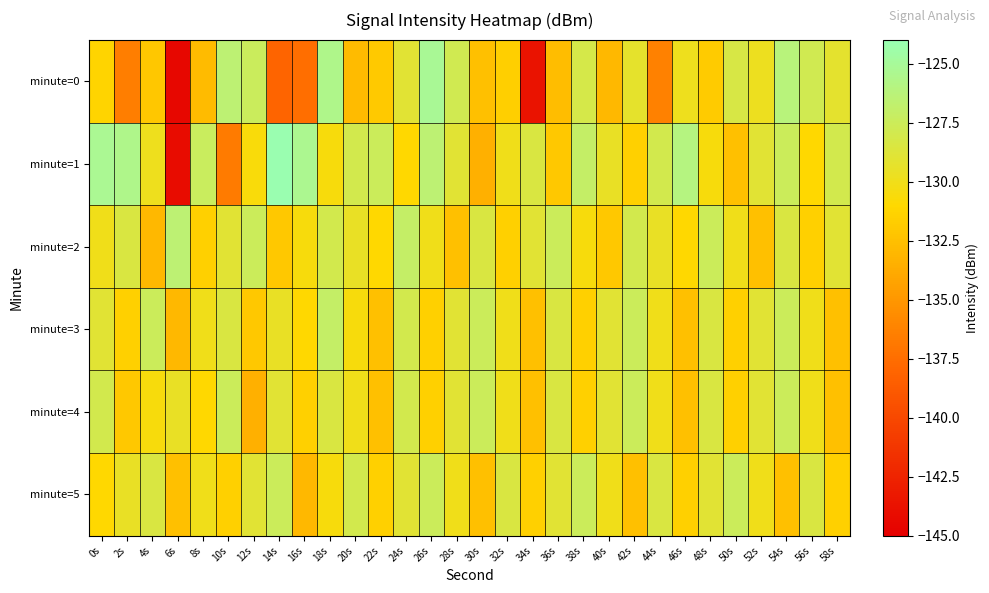

Between 0s and 20s, which series saw the biggest shift?

minute=5